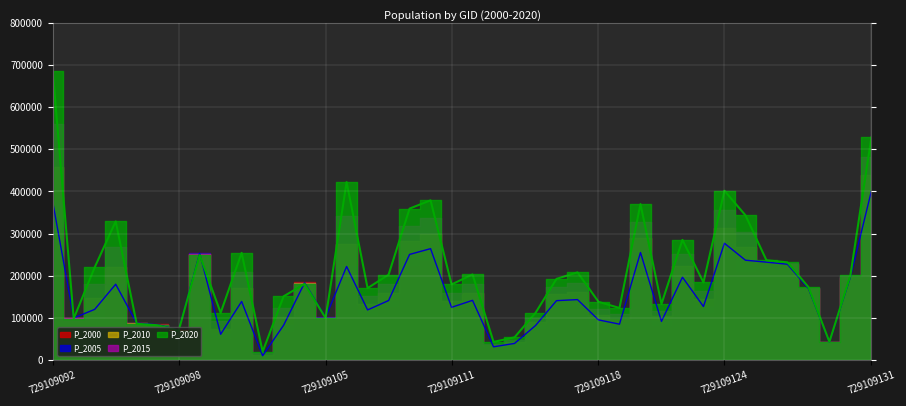

What is the difference between the maximum and second lowest values in the P_2015 series?

522113